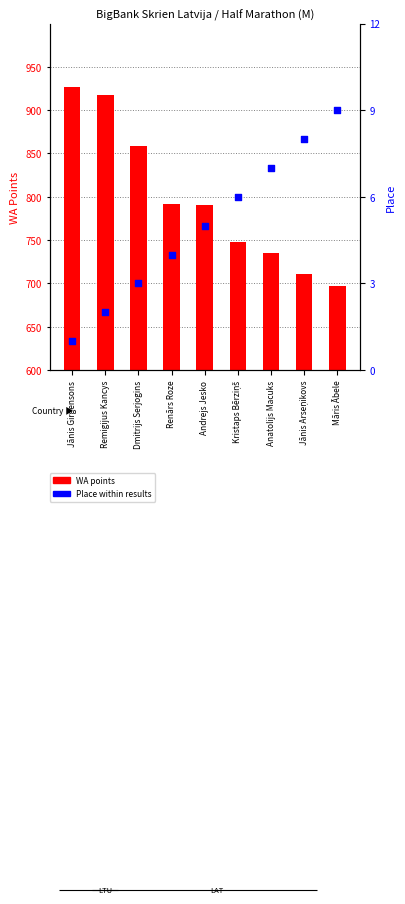

At which category is the sum across all series the highest?

Jānis Girgensons